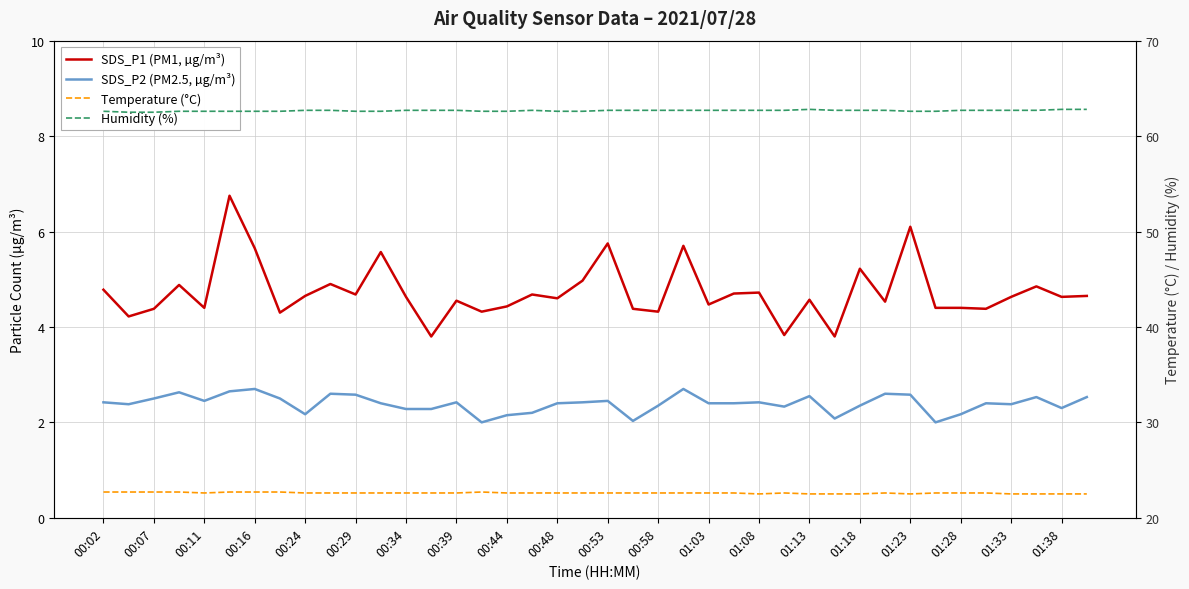

Which series has the widest spread of values?

SDS_P1 (PM1, µg/m³)